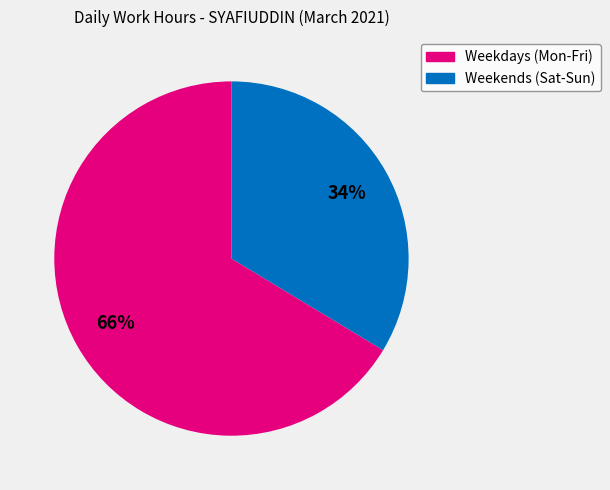

Is there any slice that represents more than half of the pie?

Yes